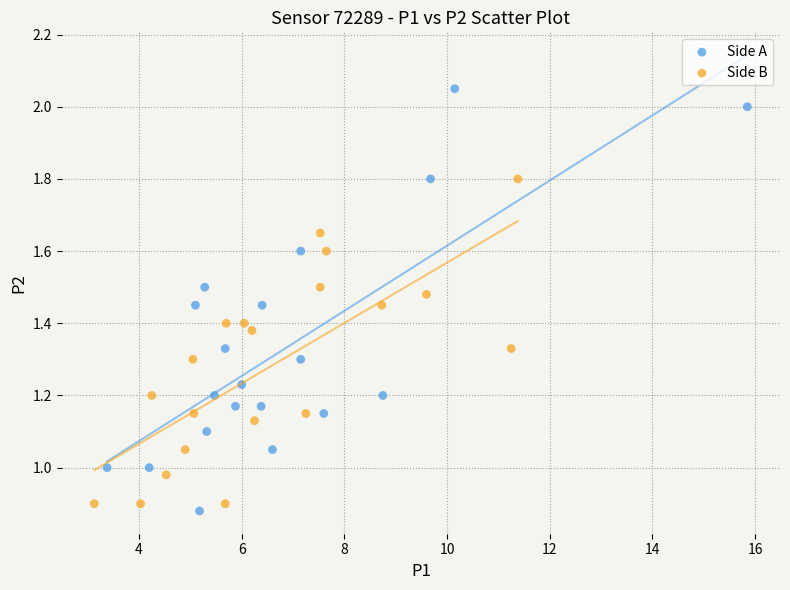

Which series has the widest spread of Y values?

Side A